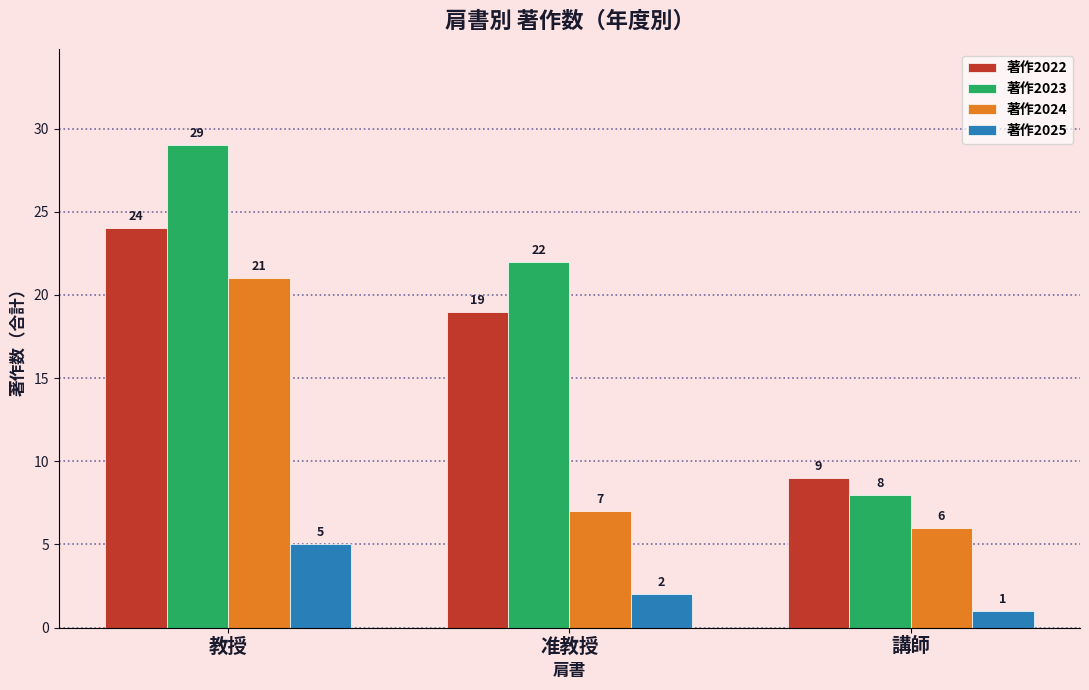

Reading left to right, list all the values displayed in this chart.

著作2022: 教授=24	准教授=19	講師=9
著作2023: 教授=29	准教授=22	講師=8
著作2024: 教授=21	准教授=7	講師=6
著作2025: 教授=5	准教授=2	講師=1